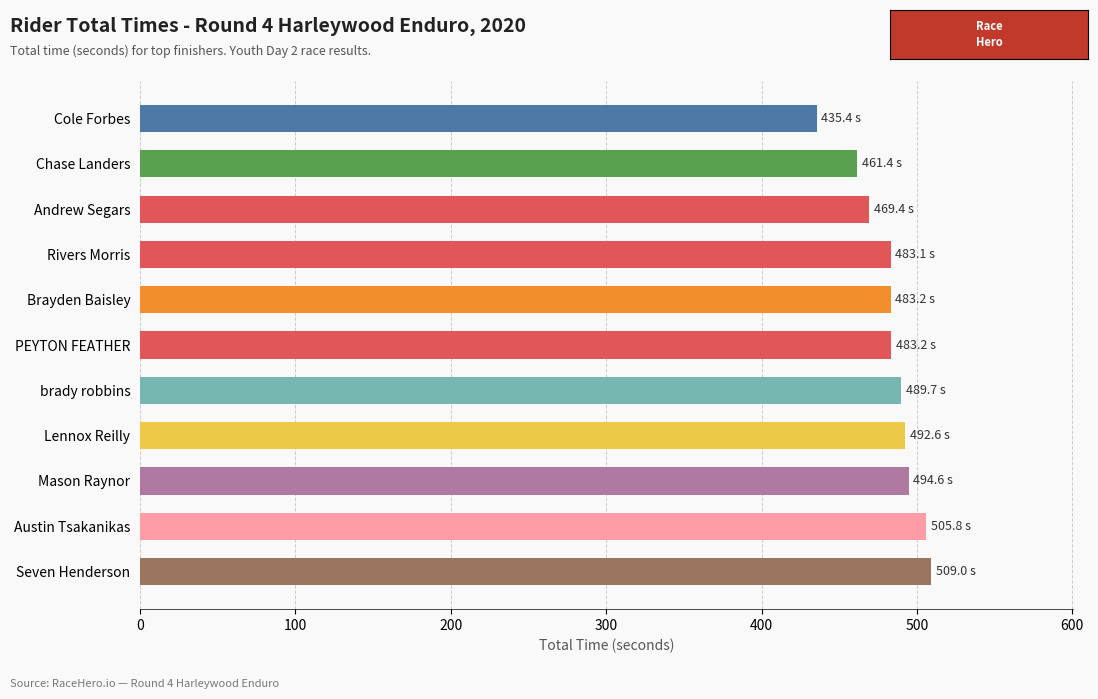

What value does the data have at Mason Raynor?

494.6